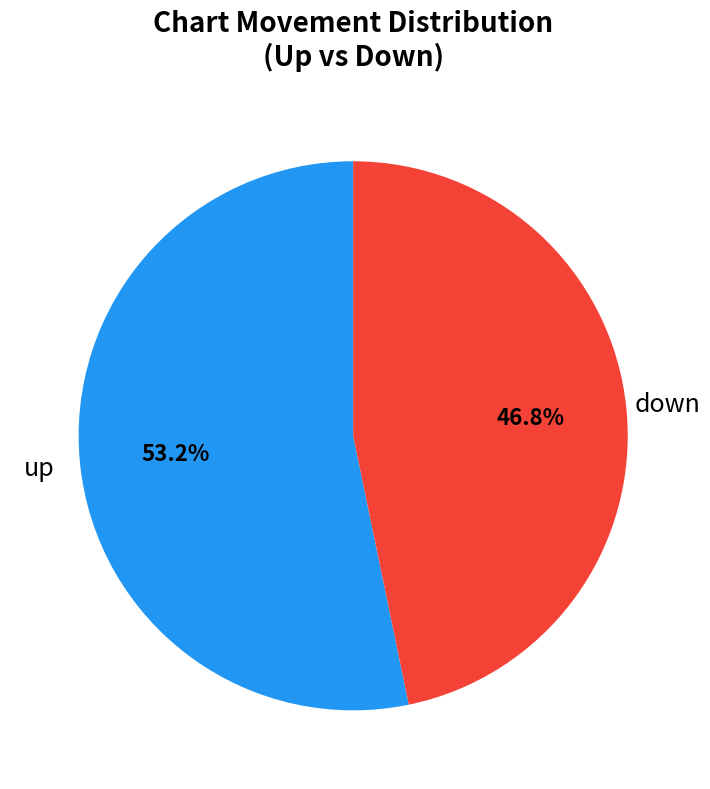

To the nearest percent, what is the difference between the largest and smallest slice percentages?

6%